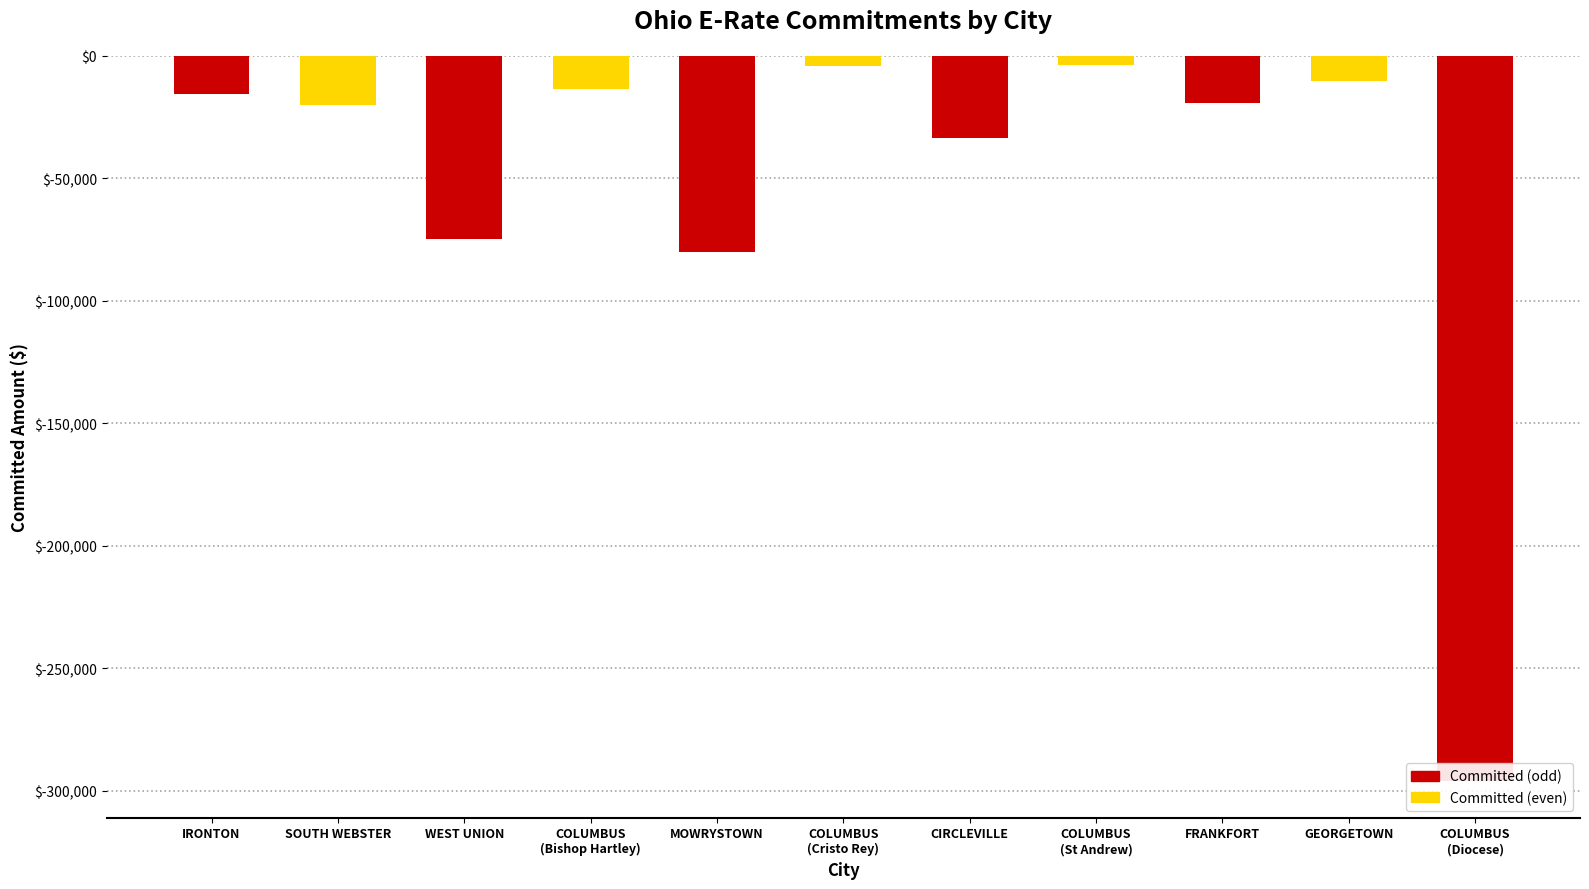

What is the approximate value at COLUMBUS
(Bishop Hartley)?

-13585.1